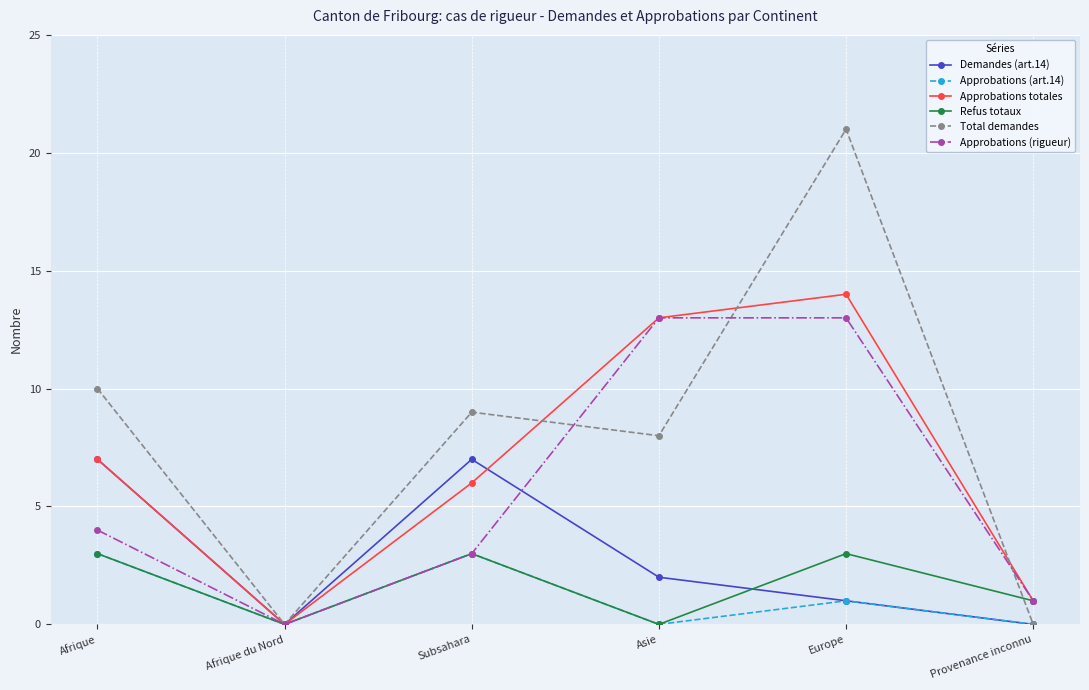

What is the label of the 2nd point from the right?

Europe